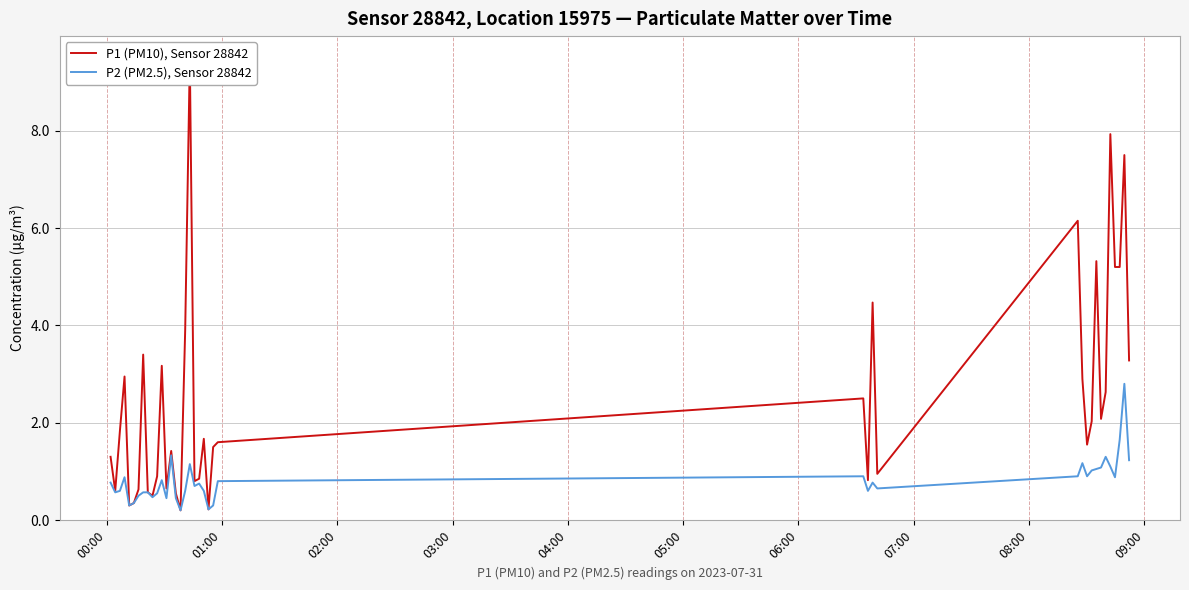

True or false: P2 (PM2.5), Sensor 28842 has more than 0 points higher than both neighbors.

True